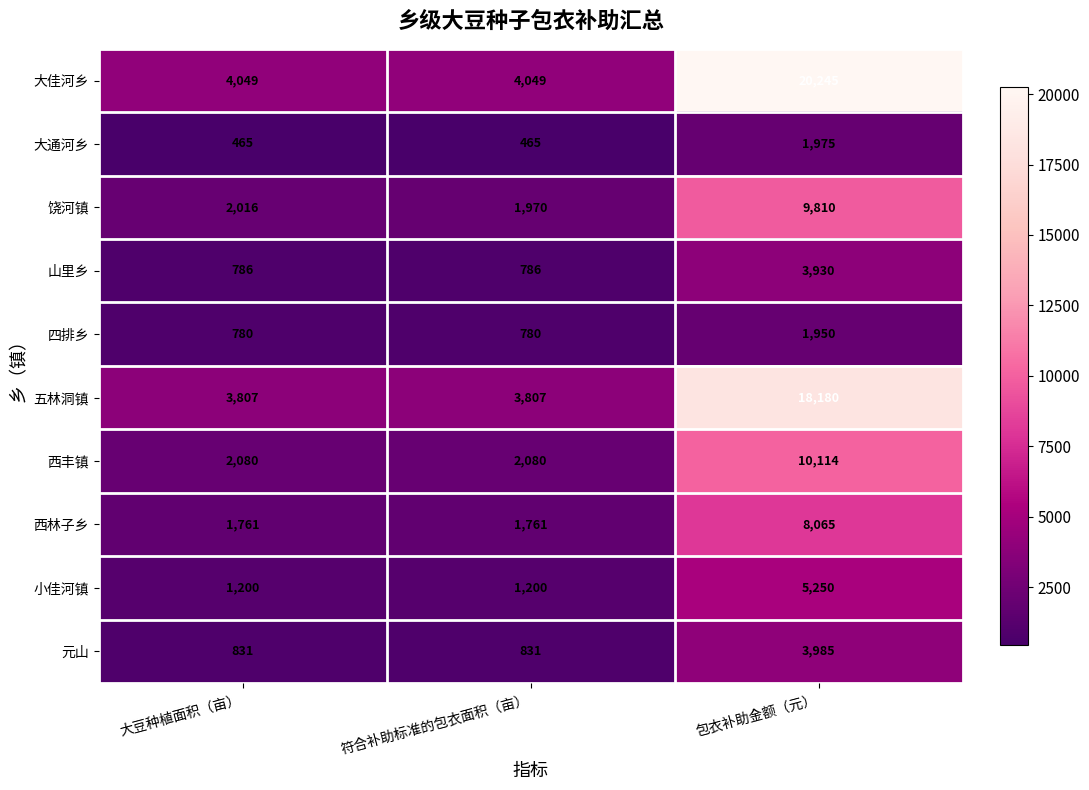

Reading right to left, list all the values displayed in this chart.

大佳河乡: 20245	4049	4049
大通河乡: 1975	465	465
饶河镇: 9810	1970	2016
山里乡: 3930	786	786
四排乡: 1950	780	780
五林洞镇: 18180	3807	3807
西丰镇: 10114	2080	2080
西林子乡: 8065	1761	1761
小佳河镇: 5250	1200	1200
元山: 3985	831	831